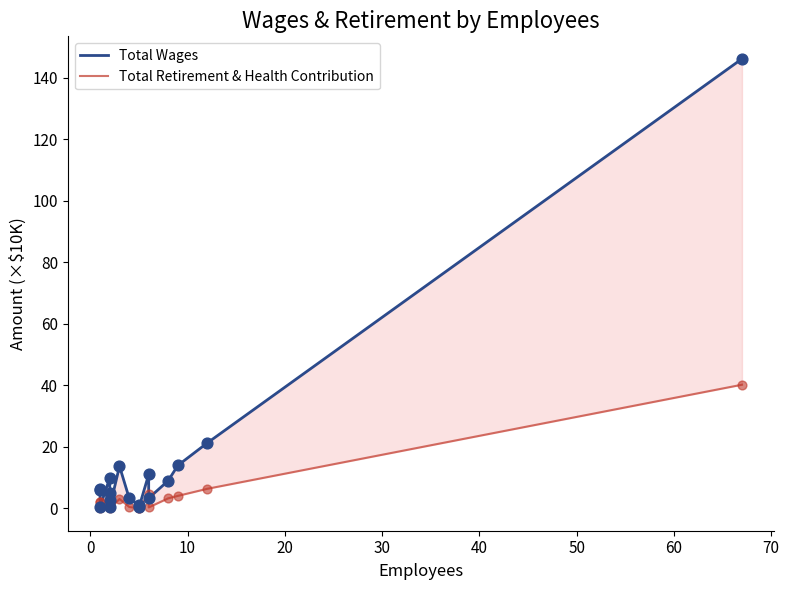

Which series reaches the minimum Y coordinate?

Total Retirement & Health Contribution